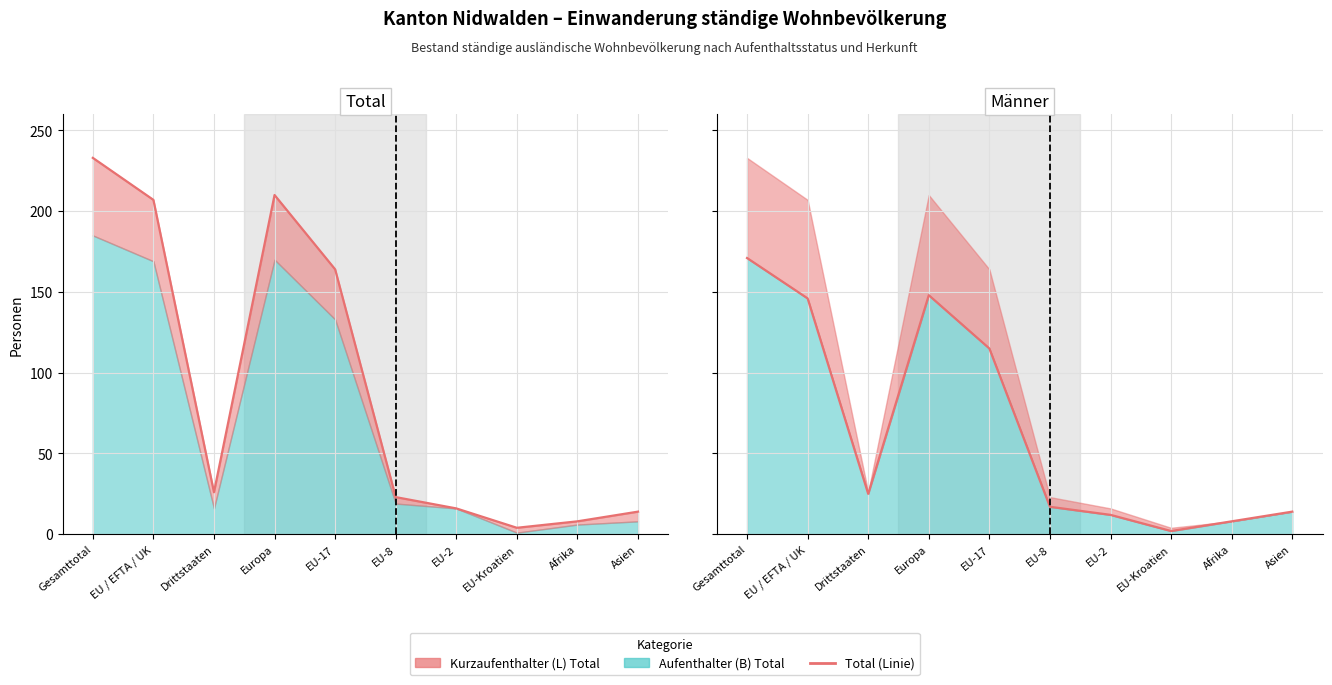

What is the label of the 2nd point from the right?

Afrika